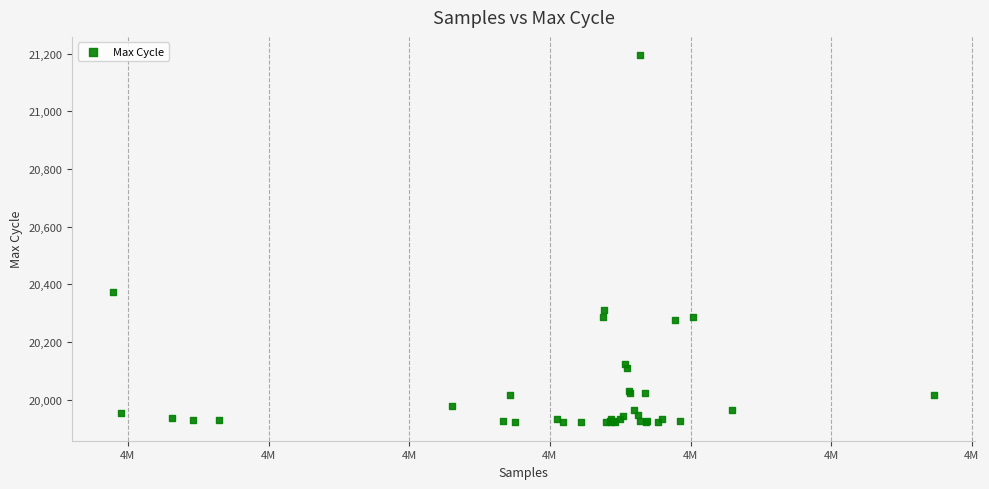

What Y value in the scatter plot is closest to 20557?

20373